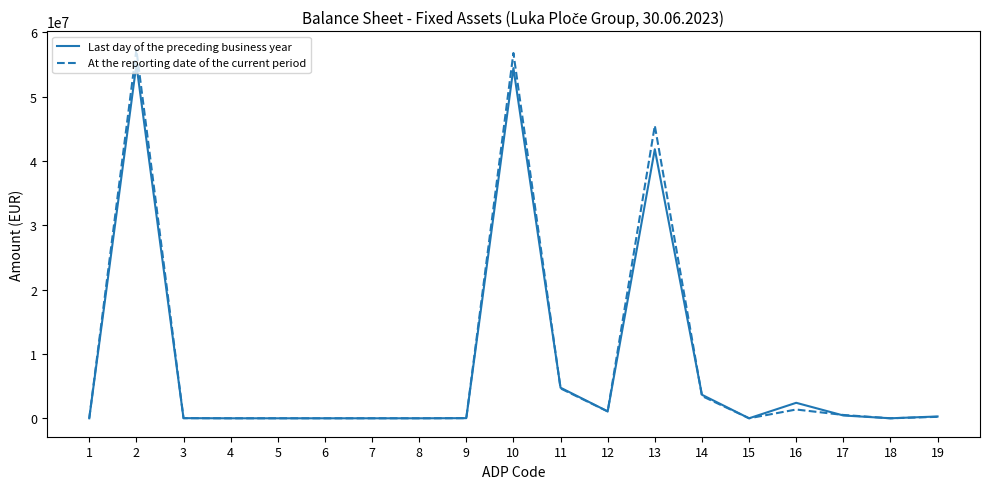

Which series has the widest spread of values?

At the reporting date of the current period